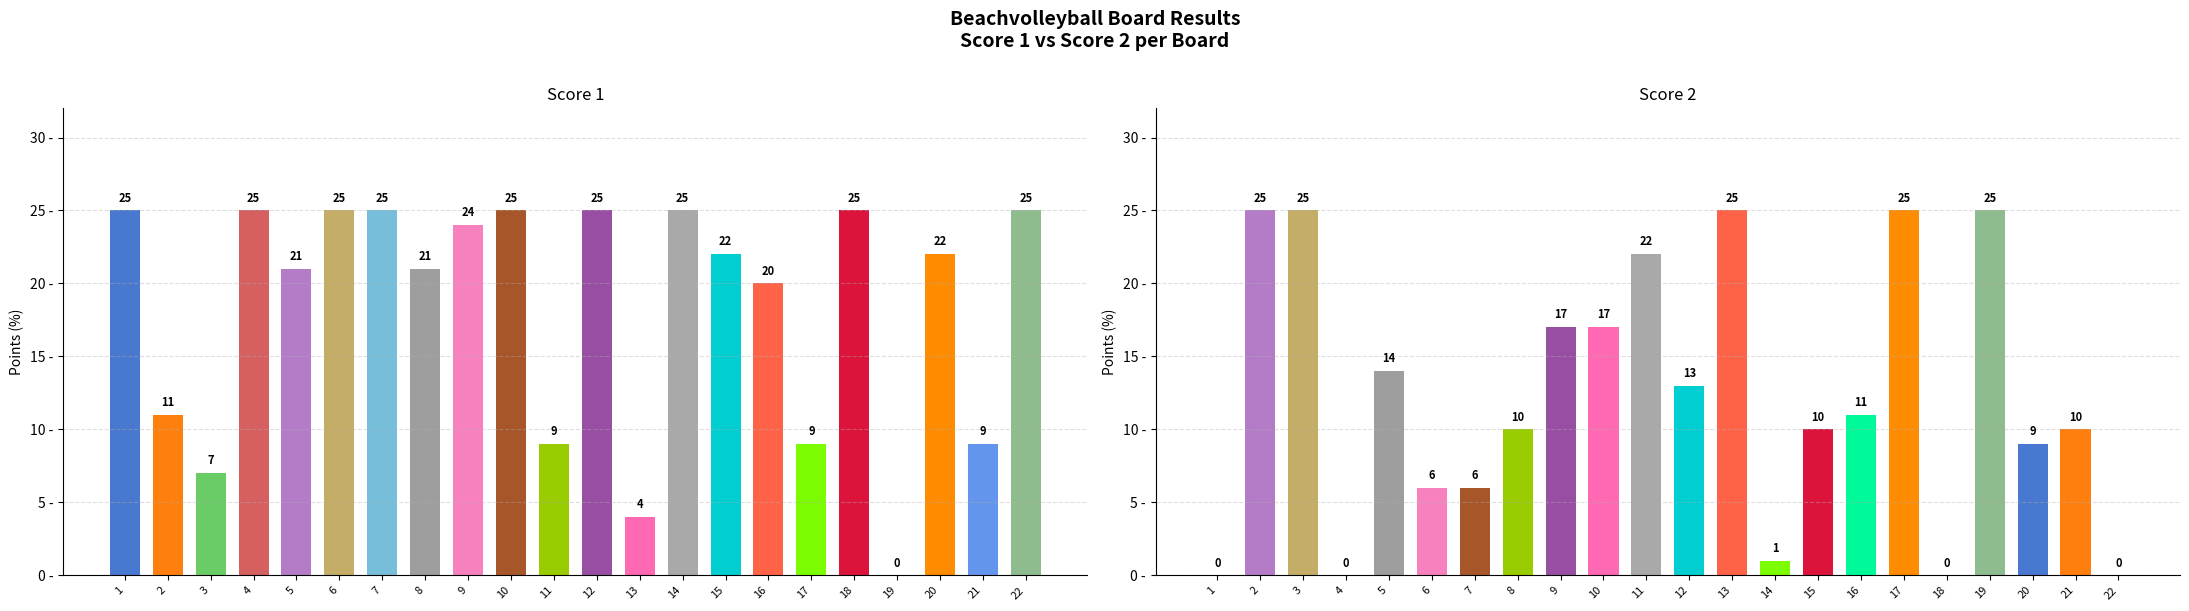

What is the average value of the Score 2 series?

12